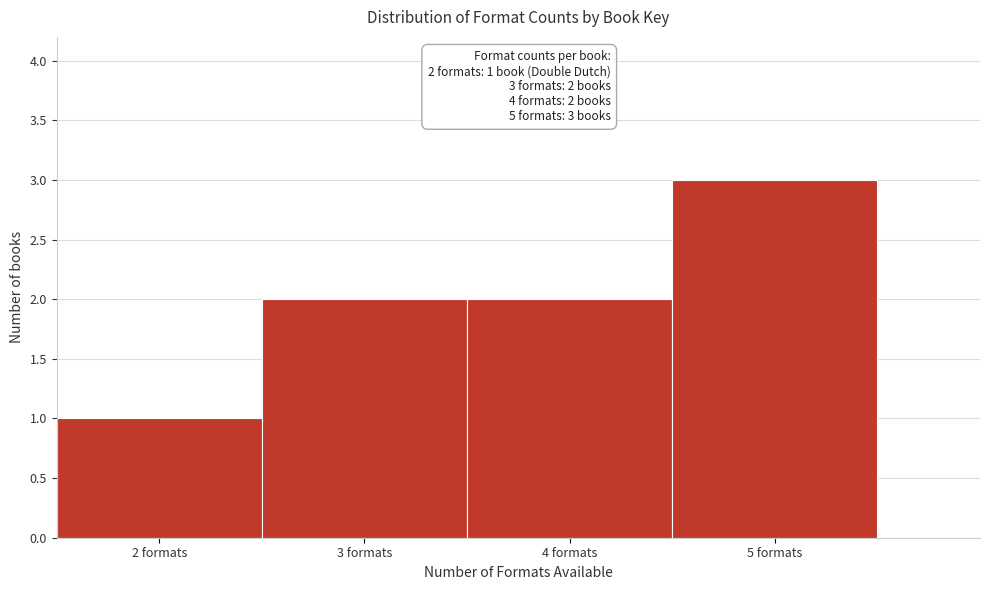

Which range on the x-axis has the tallest bar?

4.5 to 5.5